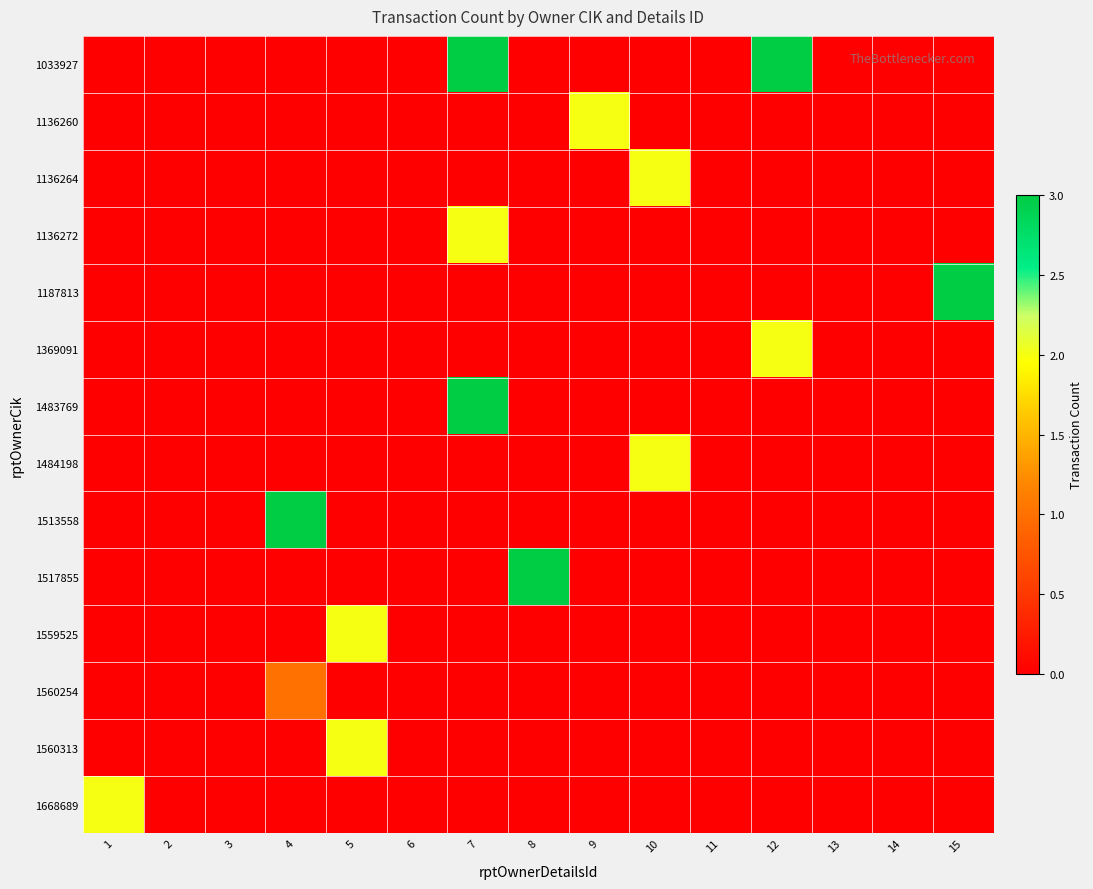

Between 8 and 14, which series saw the biggest shift?

1517855